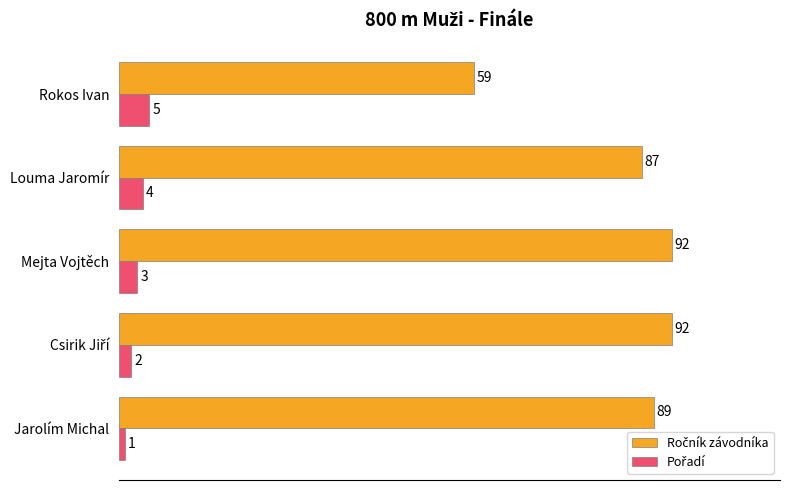

Which label corresponds to the smallest value in the chart?

Jarolím Michal